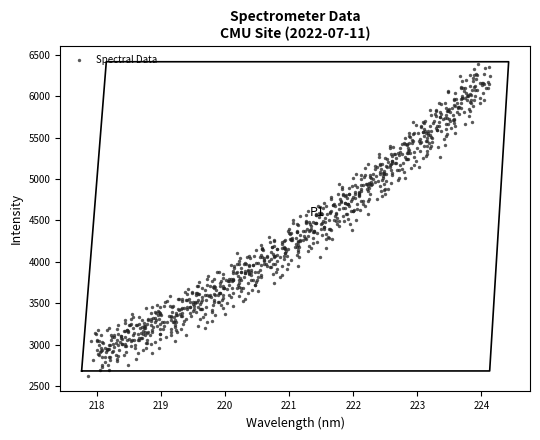

What is the range of Y values (max minus min)?

3763.6